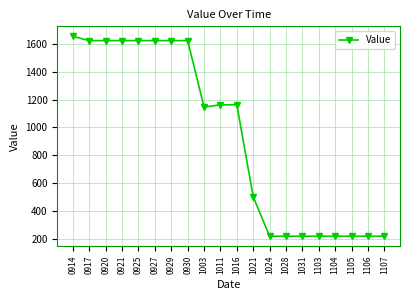

What is the greatest value displayed?

1656